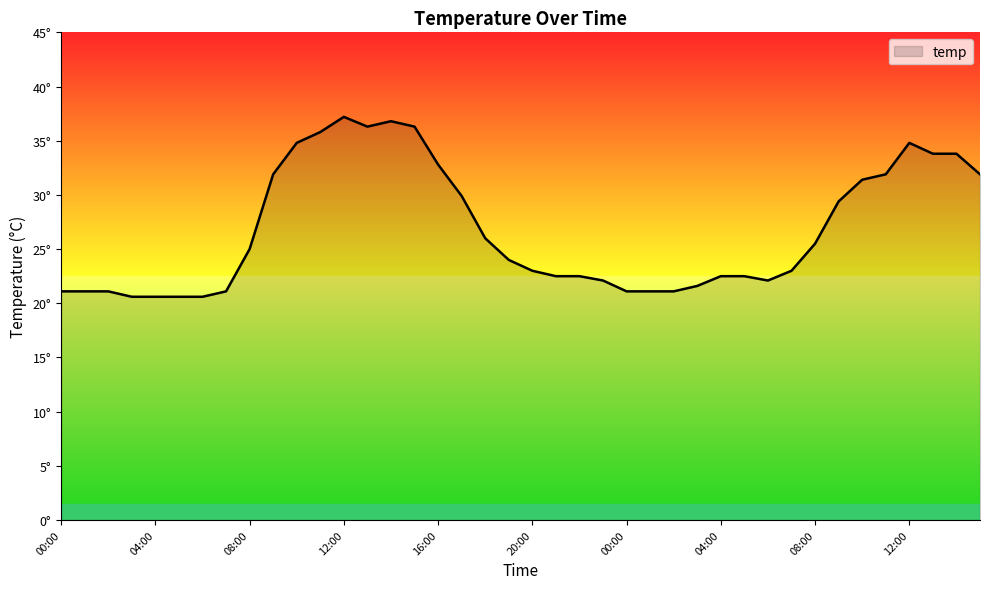

What is the maximum value shown in the chart?

37.2